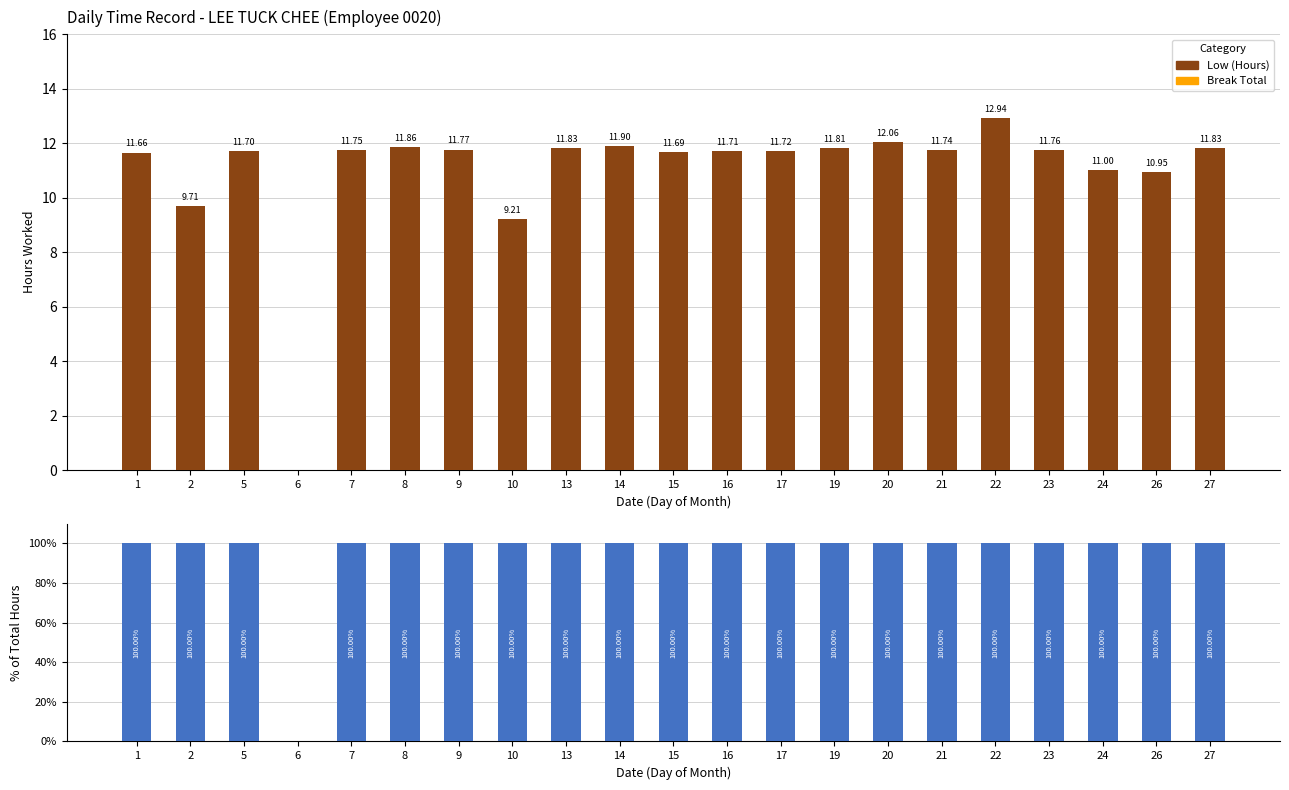

Is it true that Break Total equals 0 at 15?

True